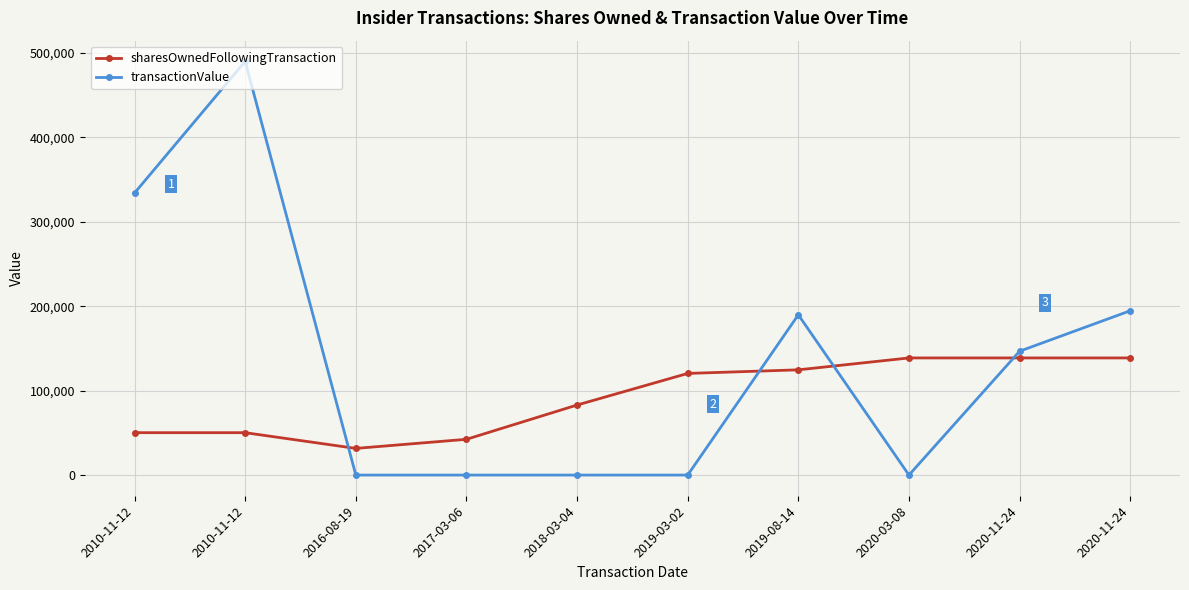

Where does the transactionValue series first go above 146666?

2010-11-12